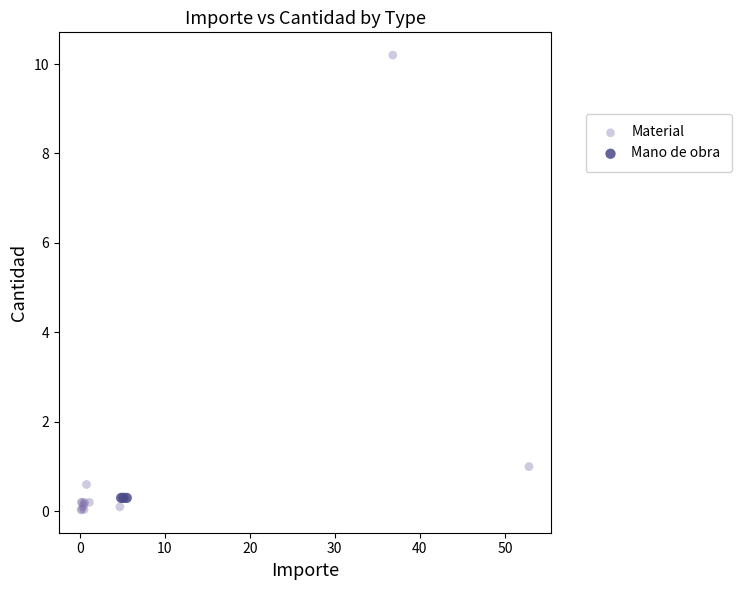

Which series contains the highest Y value?

Material